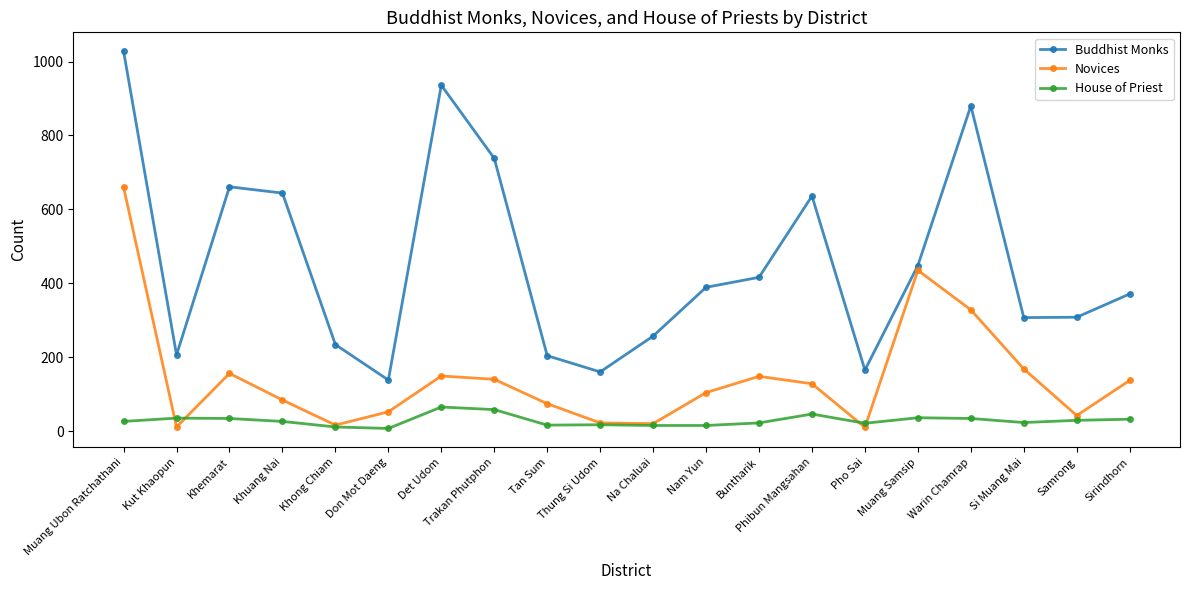

The value of Novices at Phibun Mangsahan is 38. True or false?

False